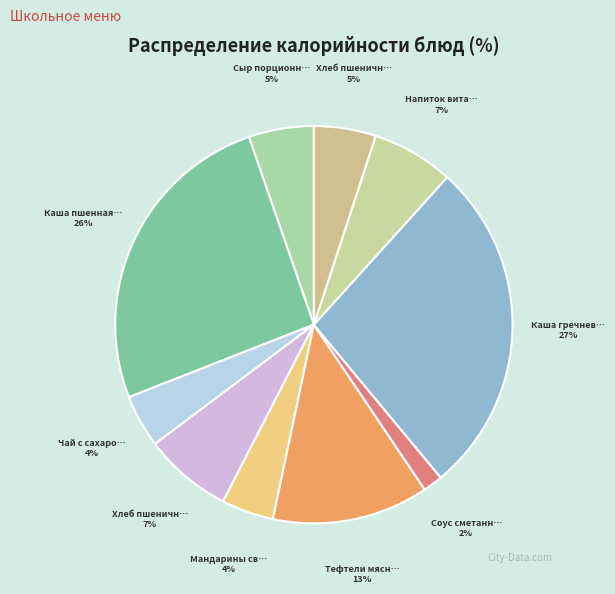

To the nearest percent, what is the average slice percentage?

10%